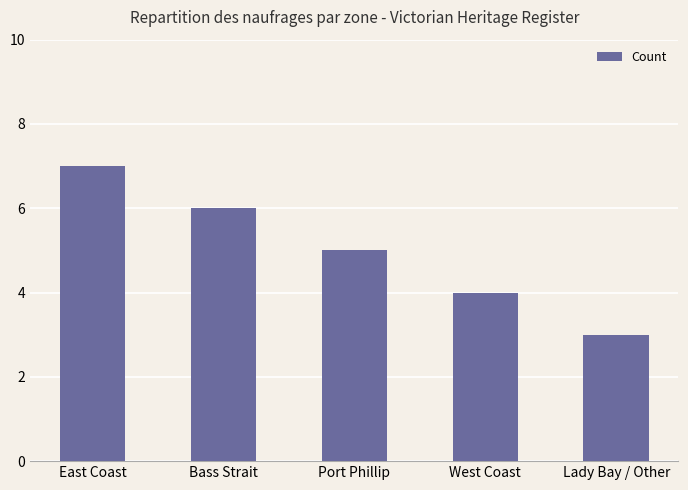

At which category does the chart reach its minimum across all series?

Lady Bay / Other